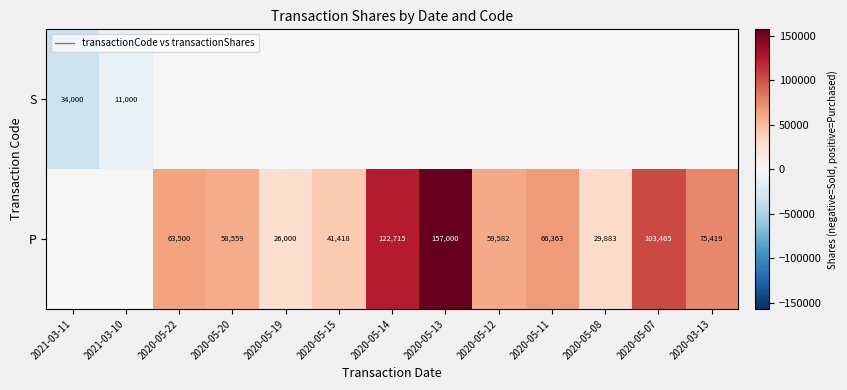

The value of S at 2021-03-11 is 18654. True or false?

False